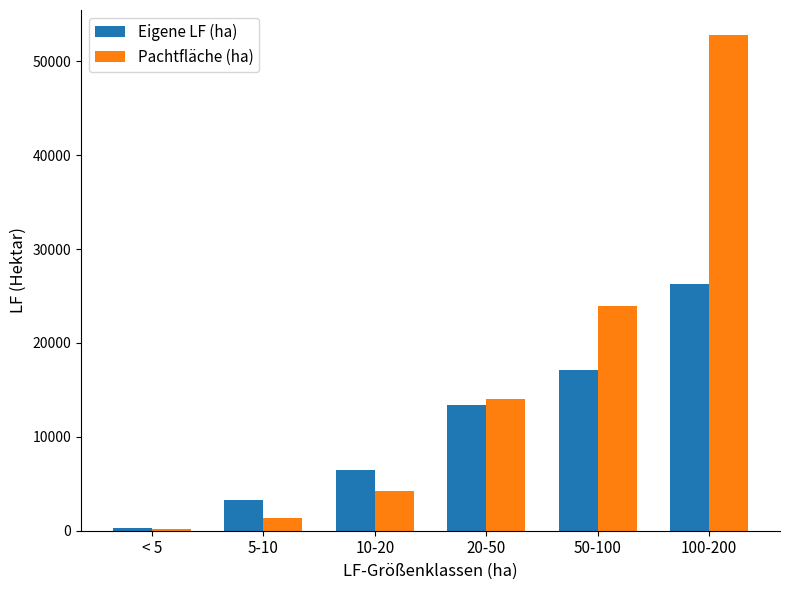

Which series has the largest total across all categories?

Pachtfläche (ha)